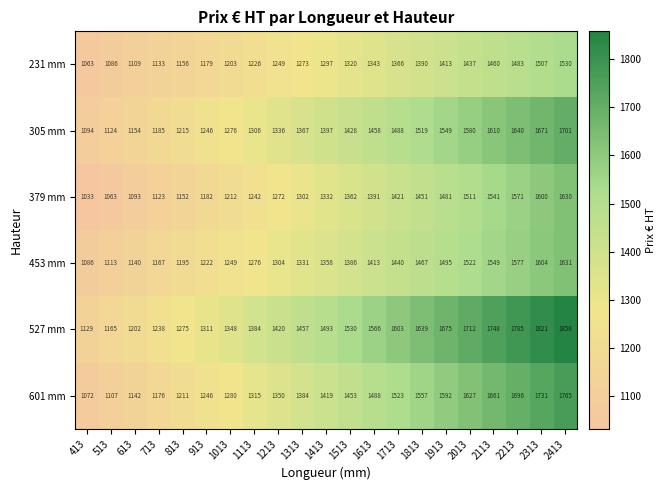

What is the total value across all series at 2313?

9934